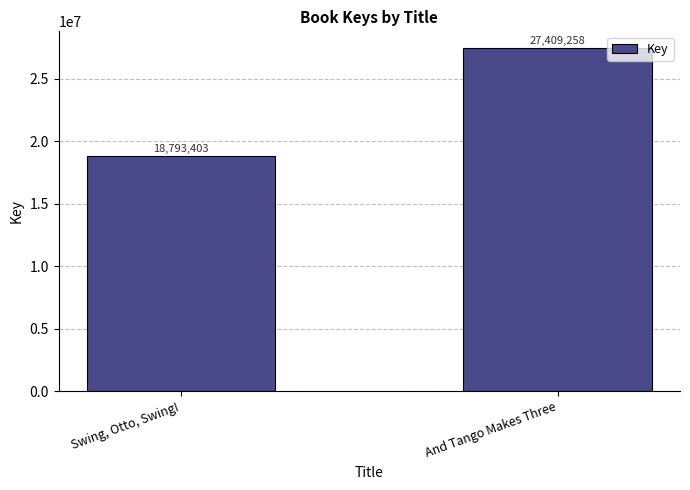

What is the difference between the values at Swing, Otto, Swing! and And Tango Makes Three?

8615855